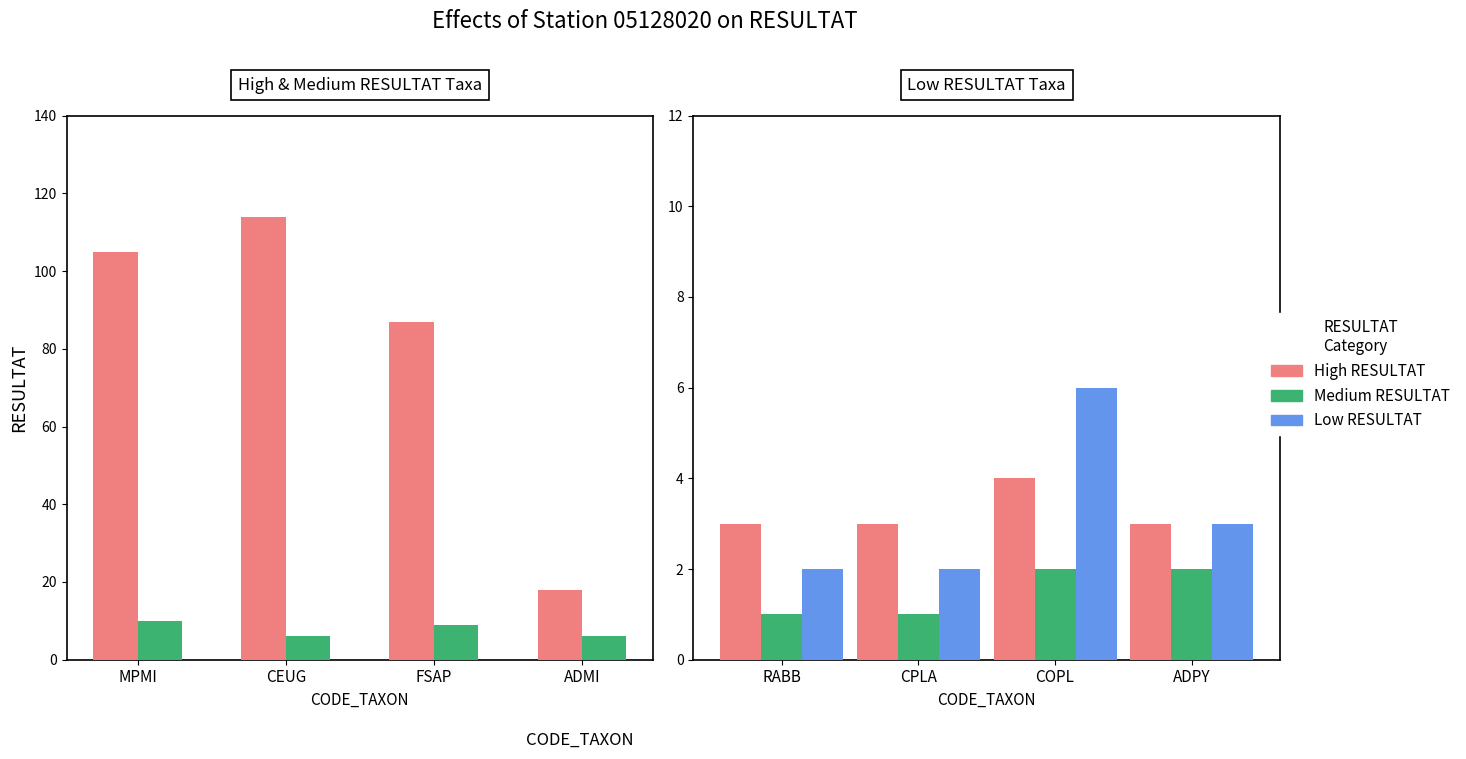

What are all the series names shown in the legend?

High RESULTAT, Medium RESULTAT, Low RESULTAT